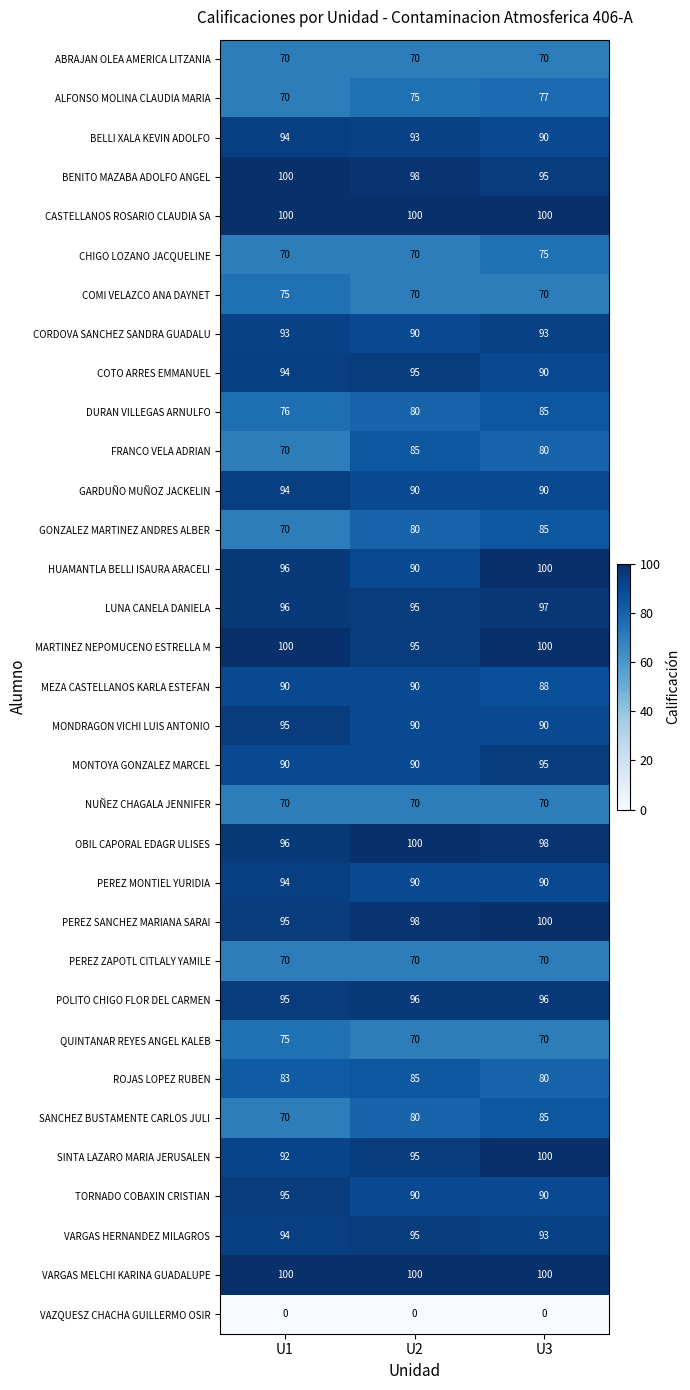

What is the difference between the highest and lowest values at U1?

100